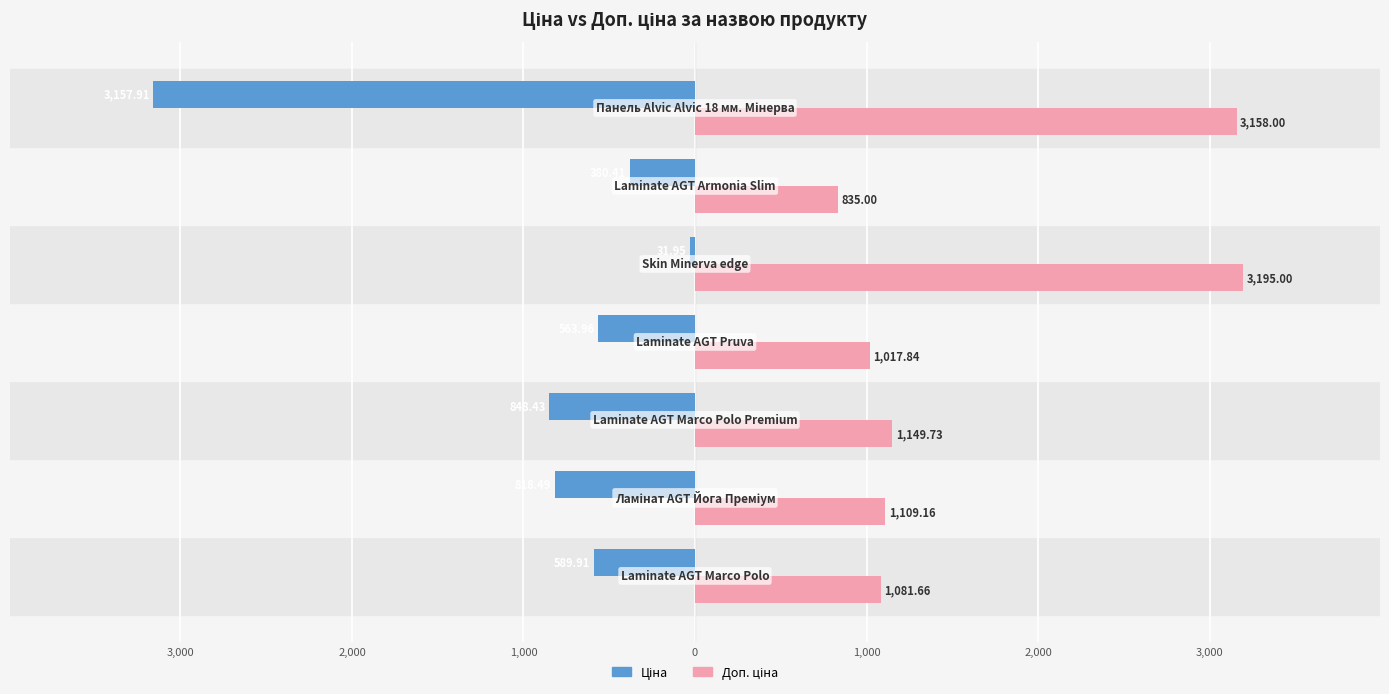

Rank the series by their average value, from highest to lowest.

Доп. ціна, Ціна